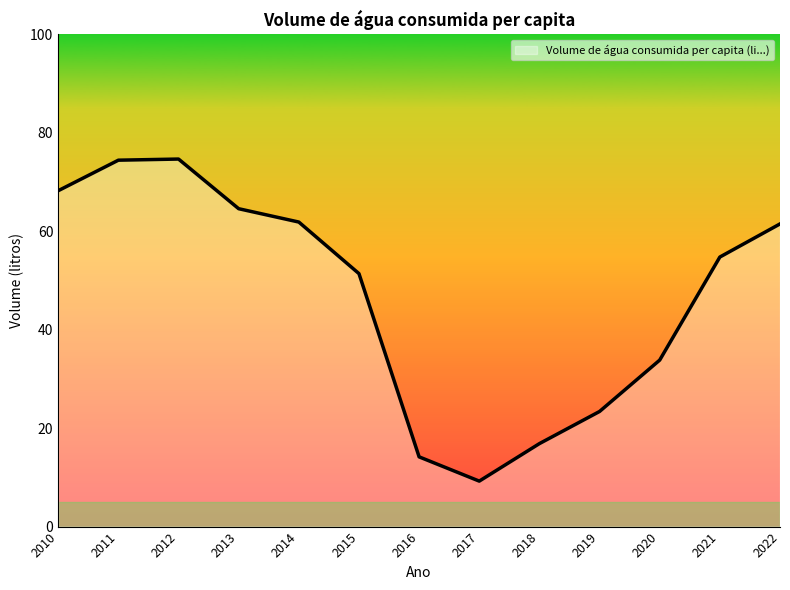

Reading left to right, transcribe all the data shown in this chart.

68.2	74.5	74.7	64.6	61.9	51.4	14.2	9.2	16.9	23.4	33.8	54.8	61.5